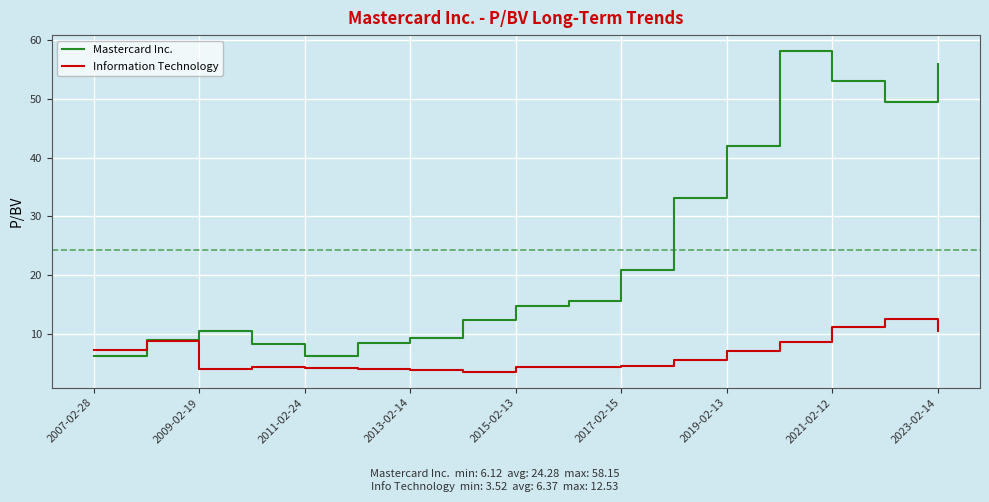

In Mastercard Inc., how many points are higher than both neighbors (excluding endpoints)?

2